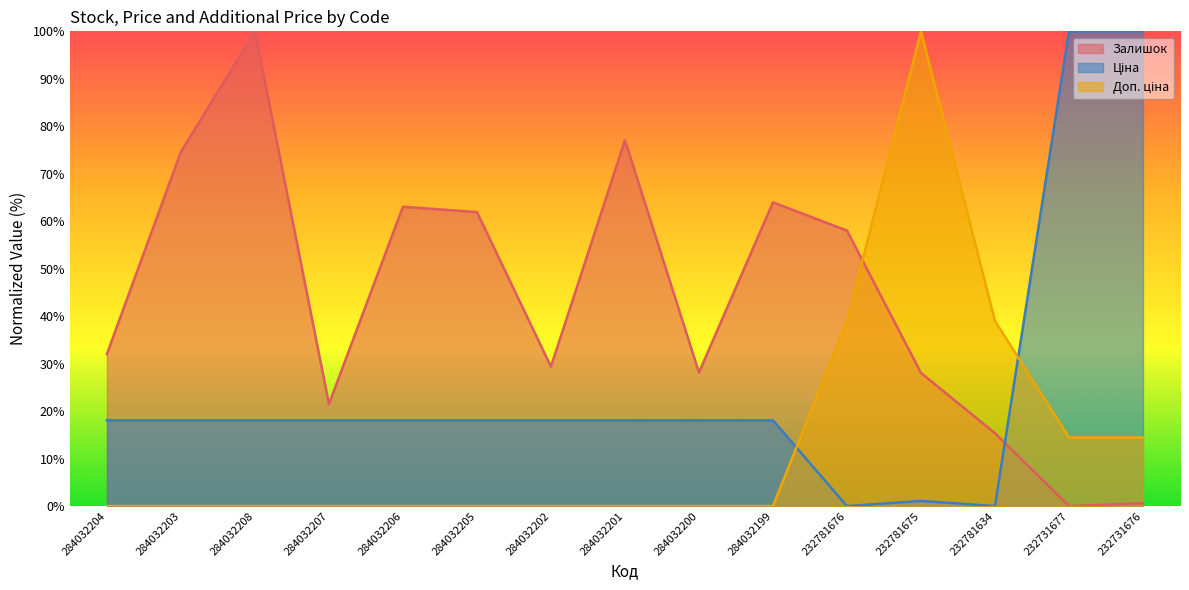

Rank the series by their maximum value, from lowest to highest.

Залишок, Ціна, Доп. ціна